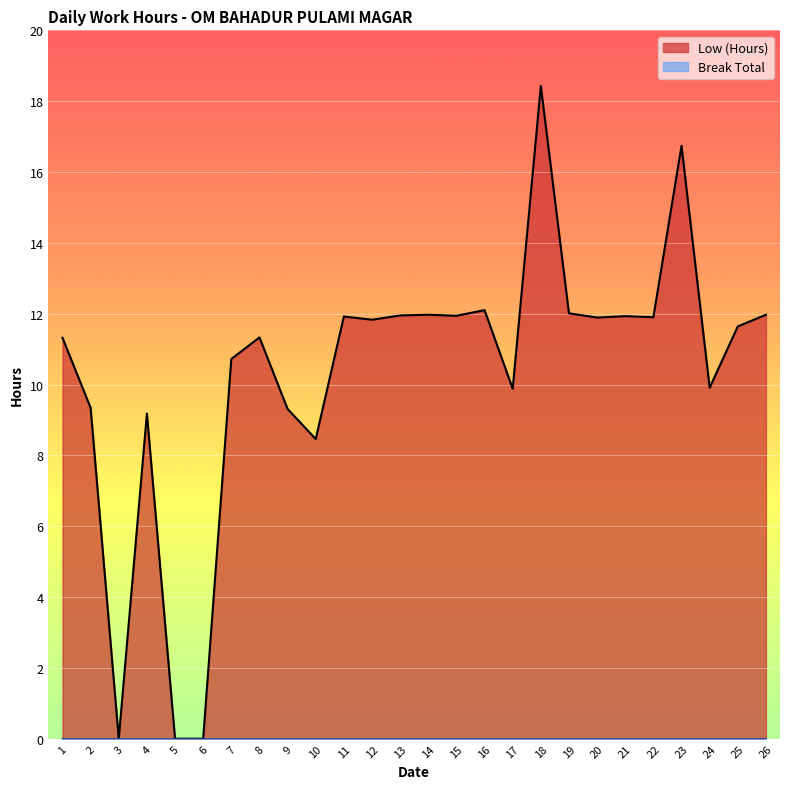

List the labels in order of value, smallest first.

3, 5, 6, 10, 4, 9, 2, 17, 24, 7, 1, 8, 25, 12, 20, 22, 11, 21, 15, 13, 14, 26, 19, 16, 23, 18